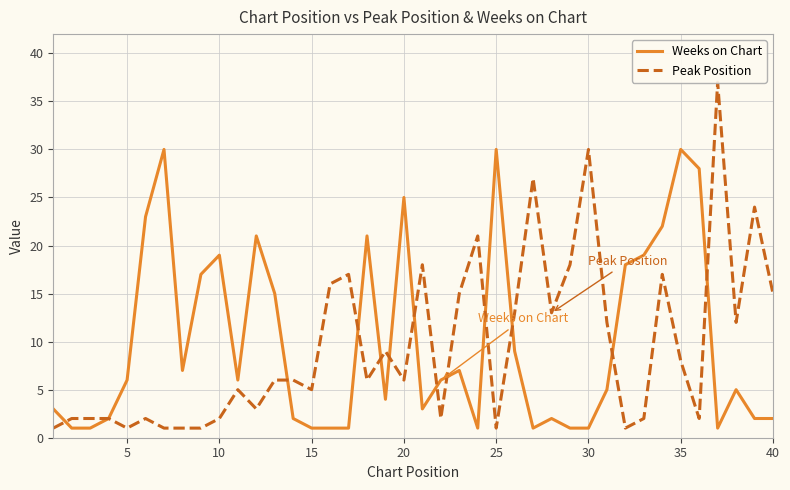

Reading right to left, list all the values displayed in this chart.

Weeks on Chart: 2	2	5	1	28	30	22	19	18	5	1	1	2	1	9	30	1	7	6	3	25	4	21	1	1	1	2	15	21	6	19	17	7	30	23	6	2	1	1	3
Peak Position: 15	24	12	37	2	8	17	2	1	12	30	18	13	27	13	1	21	15	2	18	6	9	6	17	16	5	6	6	3	5	2	1	1	1	2	1	2	2	2	1